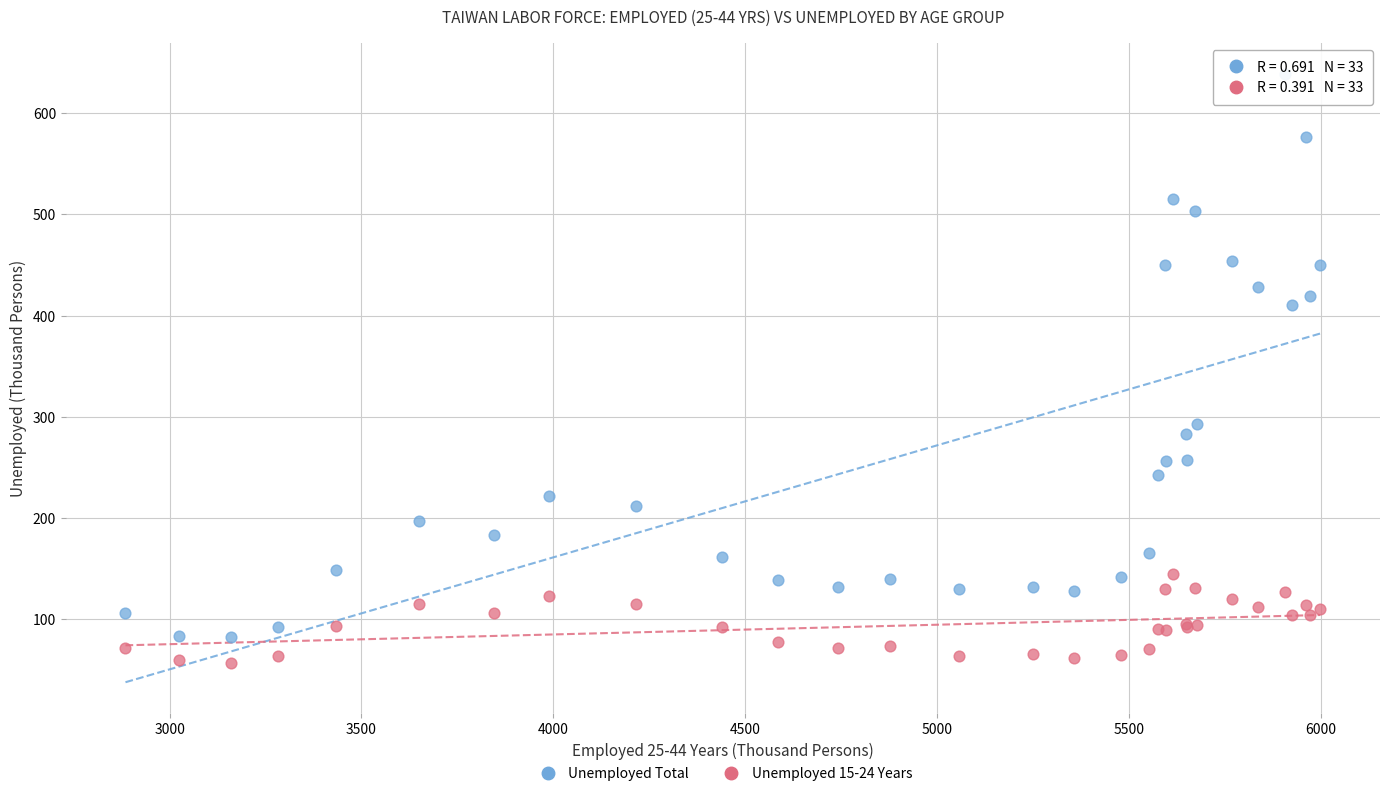

Which series has the widest spread of Y values?

Unemployed Total